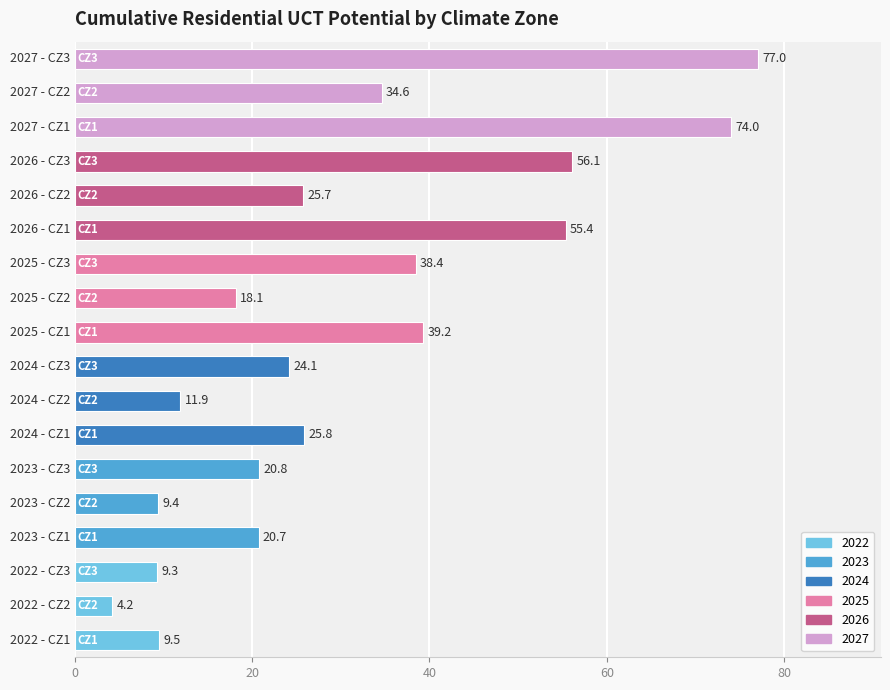

How many data points does each series have?

18